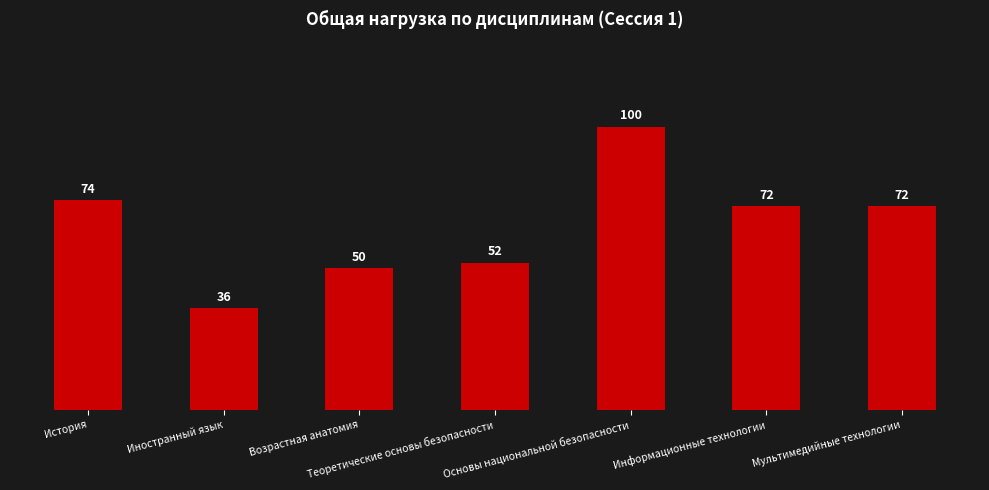

Count the number of data series in this chart.

1